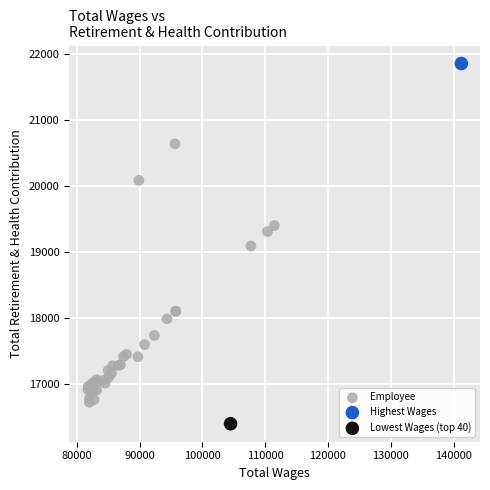

What are all the series names shown in the legend?

Employee, Highest Wages, Lowest Wages (top 40)